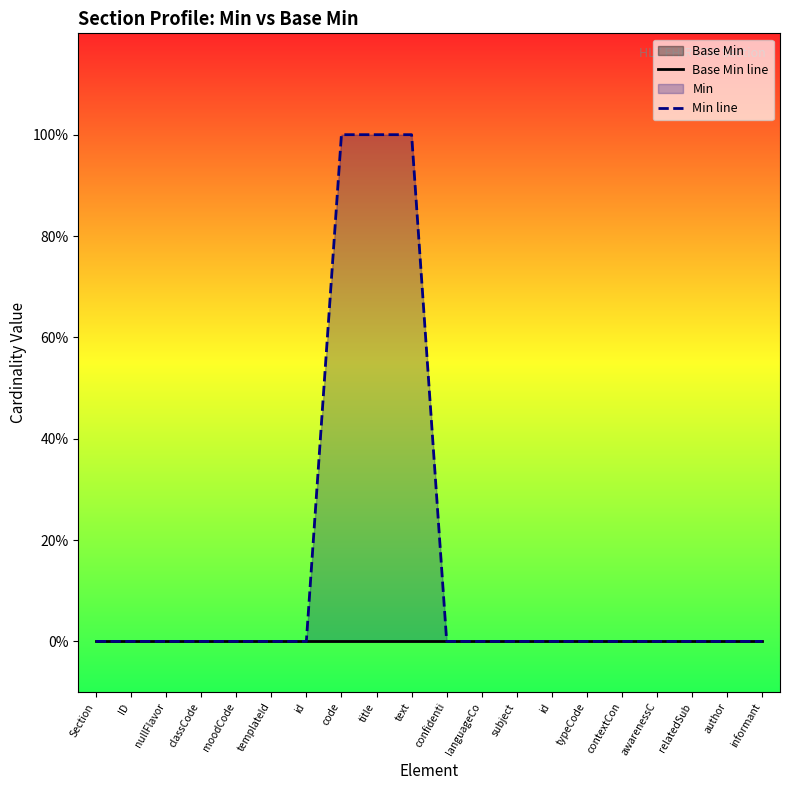

Reading right to left, what are all the values shown in this chart?

Base Min line: informant=0	author=0	relatedSub=0	awarenessC=0	contextCon=0	typeCode=0	id=0	subject=0	languageCo=0	confidenti=0	text=0	title=0	code=0	id=0	templateId=0	moodCode=0	classCode=0	nullFlavor=0	ID=0	Section=0
Min line: informant=0	author=0	relatedSub=0	awarenessC=0	contextCon=0	typeCode=0	id=0	subject=0	languageCo=0	confidenti=0	text=1	title=1	code=1	id=0	templateId=0	moodCode=0	classCode=0	nullFlavor=0	ID=0	Section=0